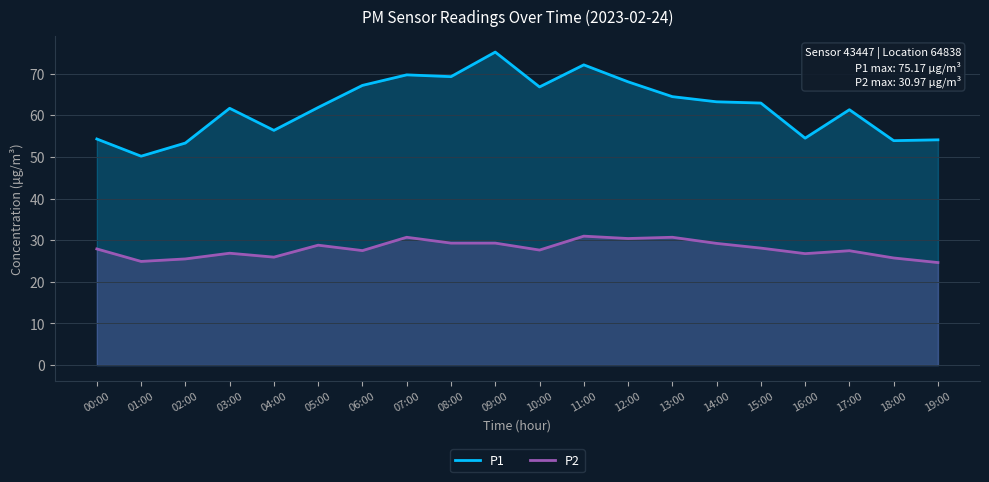

Rank the categories by P2 value from lowest to highest.

19:00, 01:00, 02:00, 18:00, 04:00, 16:00, 03:00, 17:00, 06:00, 10:00, 00:00, 15:00, 05:00, 14:00, 08:00, 09:00, 12:00, 07:00, 13:00, 11:00